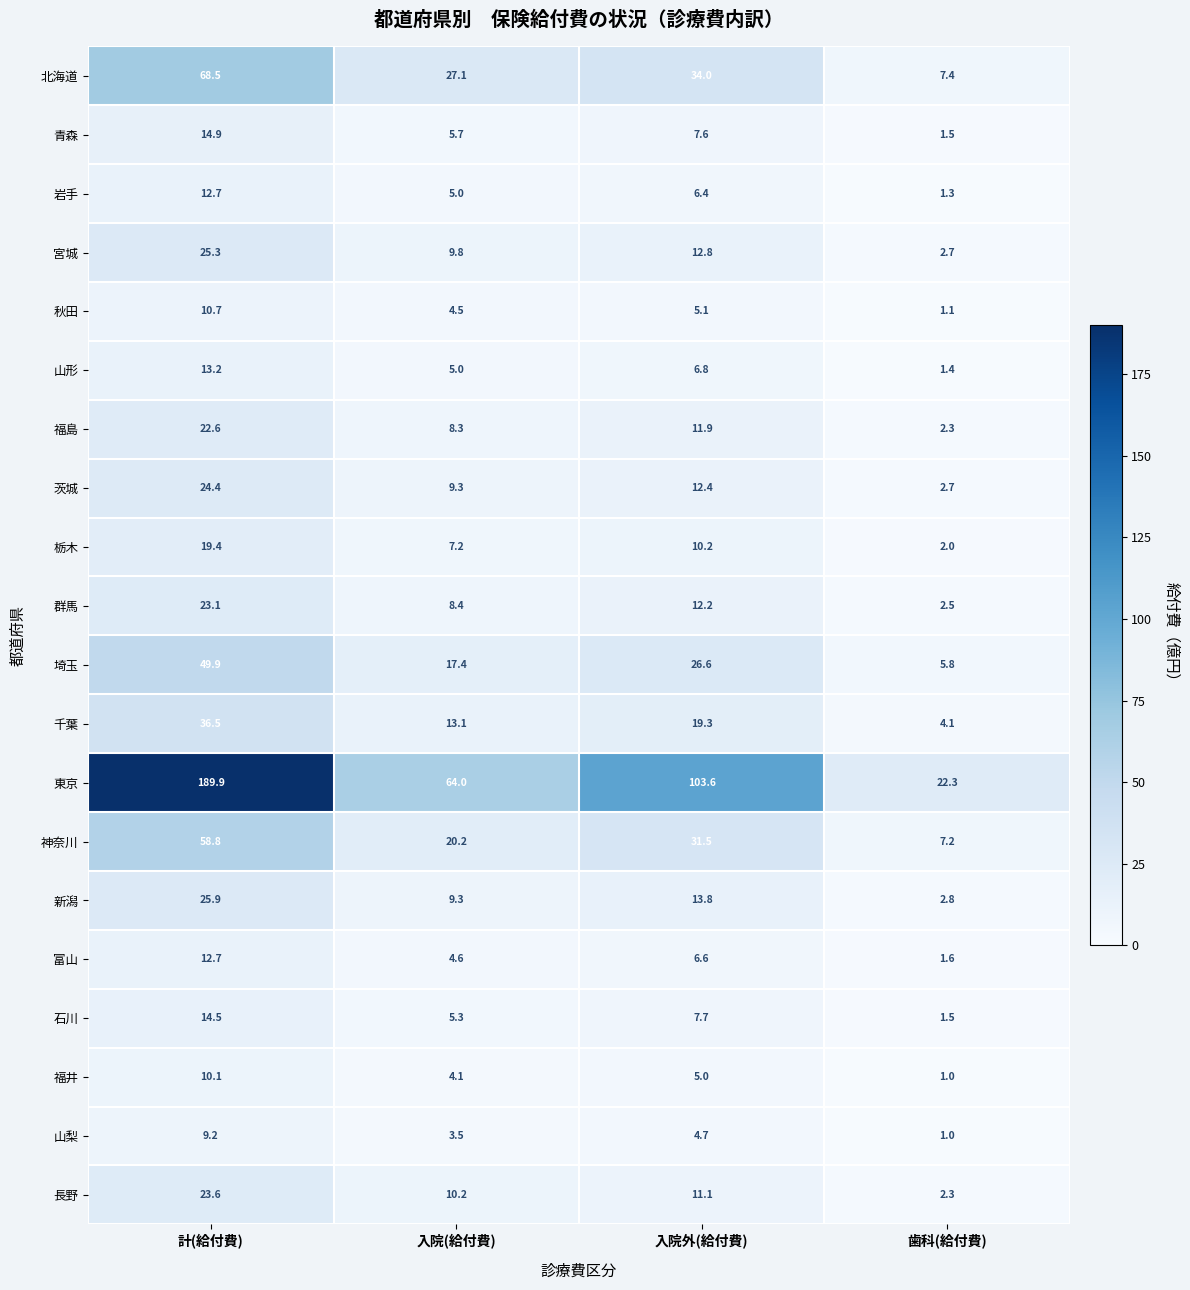

What is the highest value of the 青森 series?

14.9